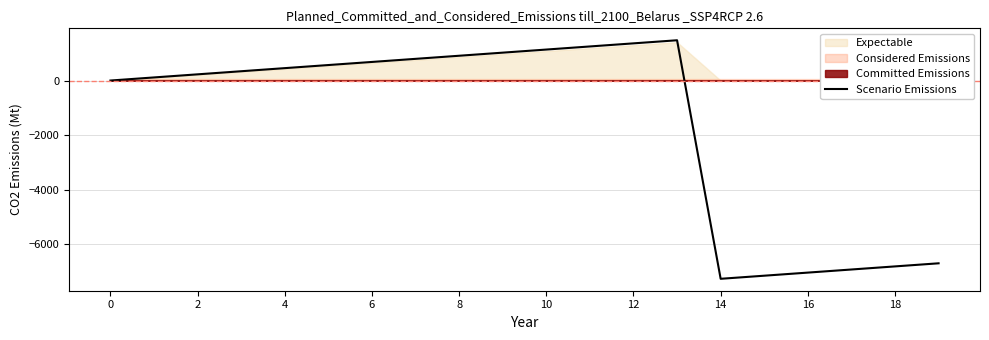

Where is the first local minimum?

14